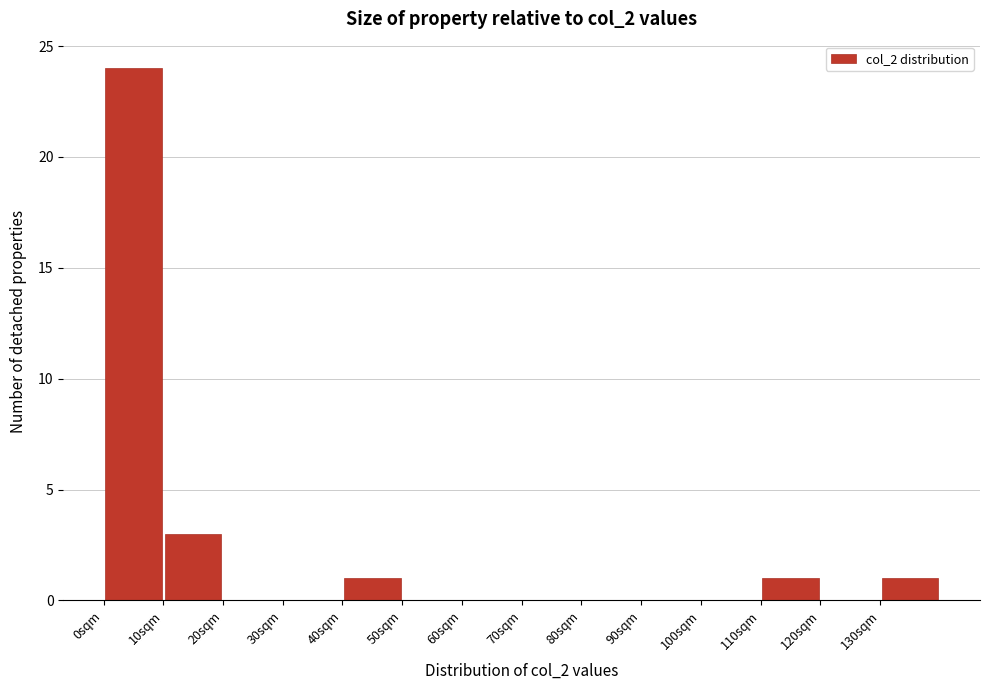

Which range on the x-axis has the tallest bar?

0 to 10